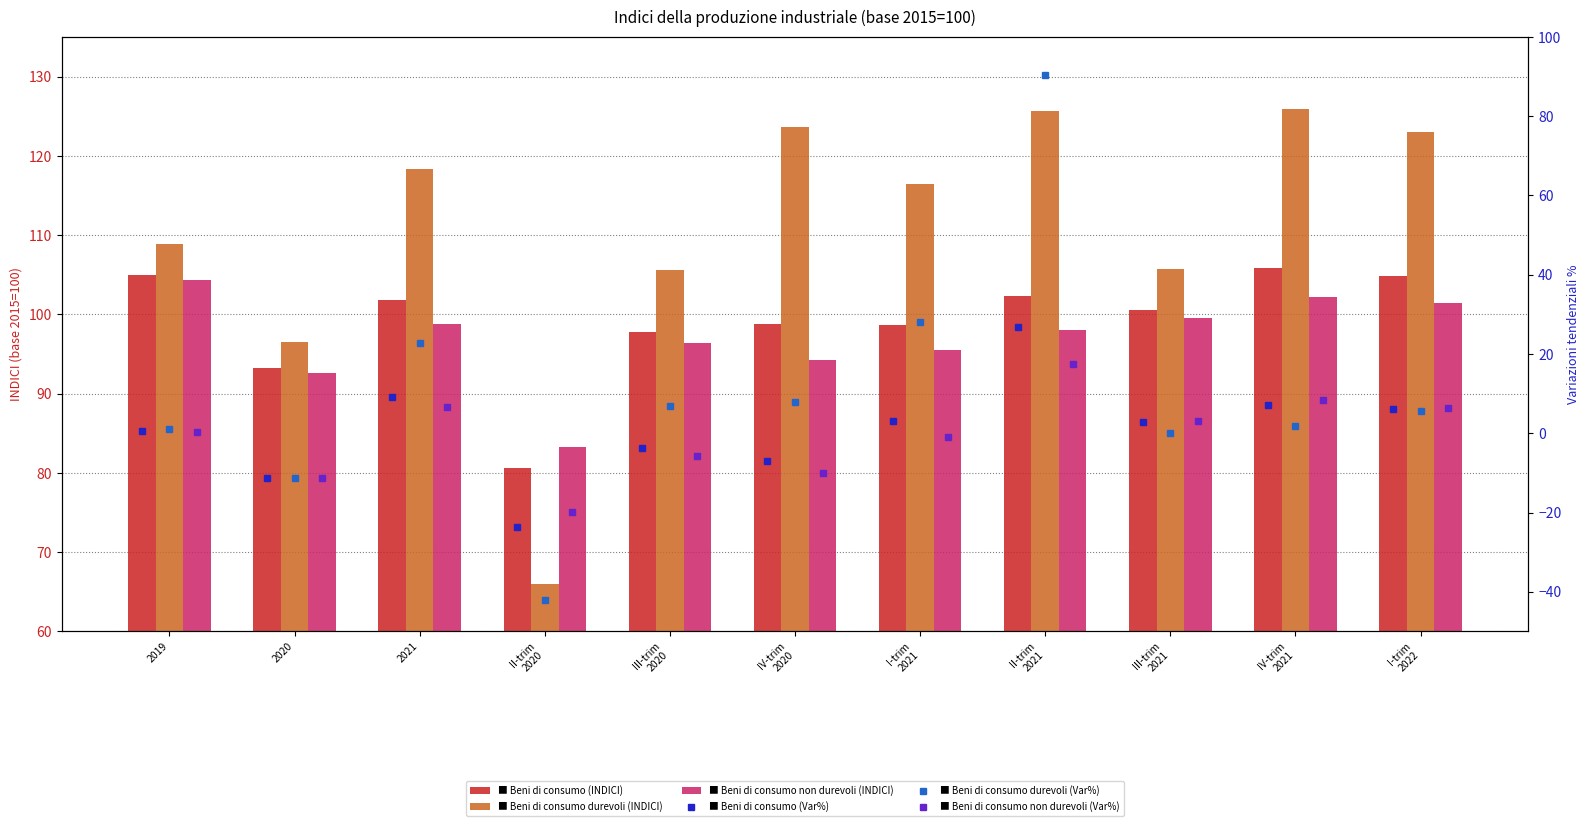

What is the sum of the Beni di consumo non durevoli (Var%) values at II-trim
2020 and I-trim
2022?

-13.5